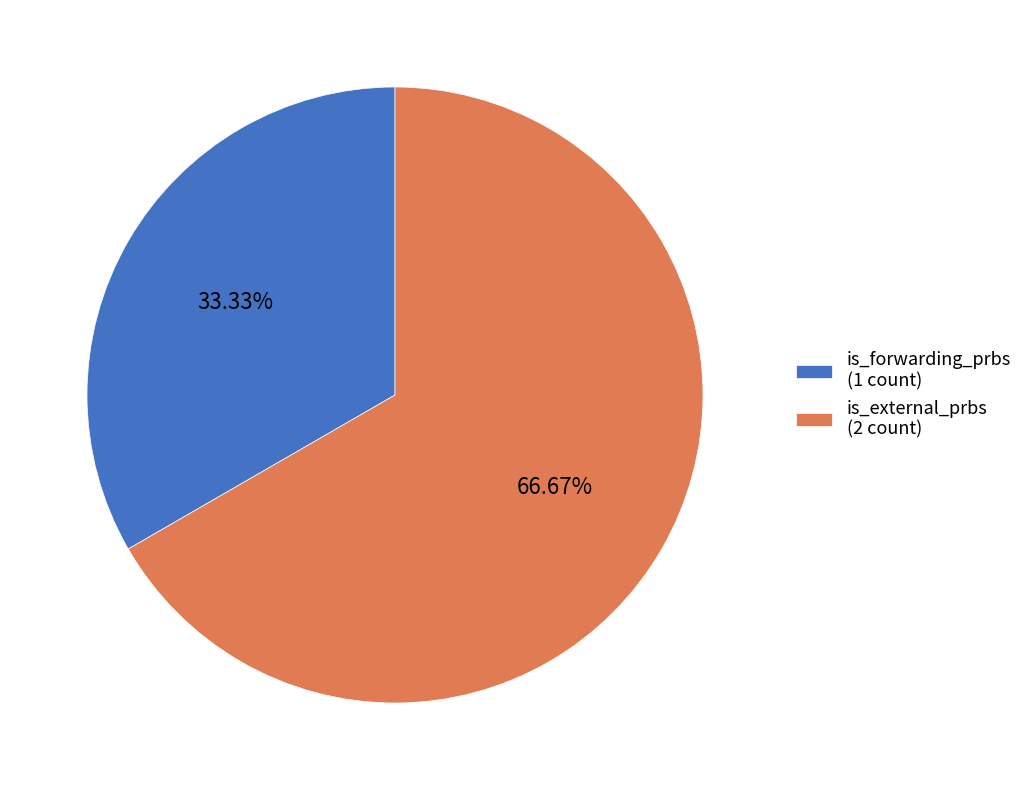

Is there any slice that represents more than half of the pie?

Yes